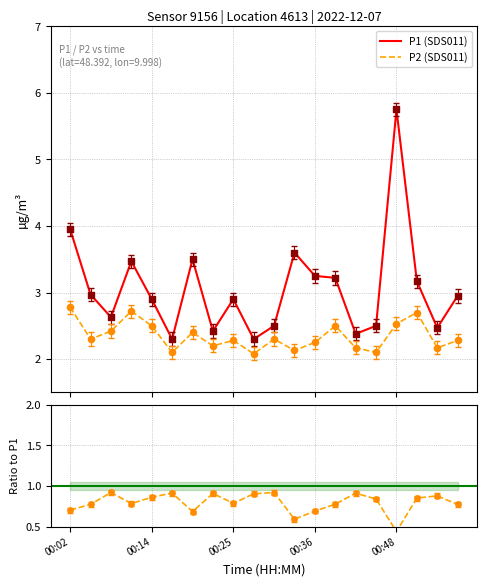

True or false: P1 (SDS011) and P2 (SDS011) cross at least once.

False